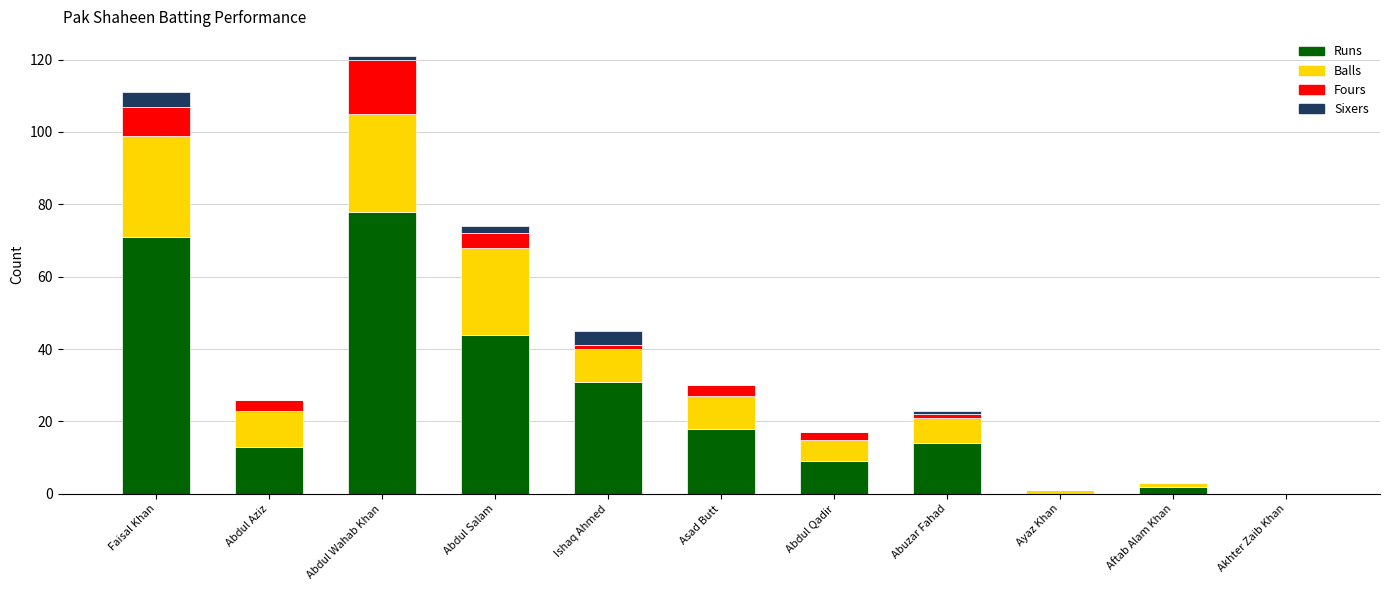

The Runs series shows 31 at Ishaq Ahmed. True or false?

True